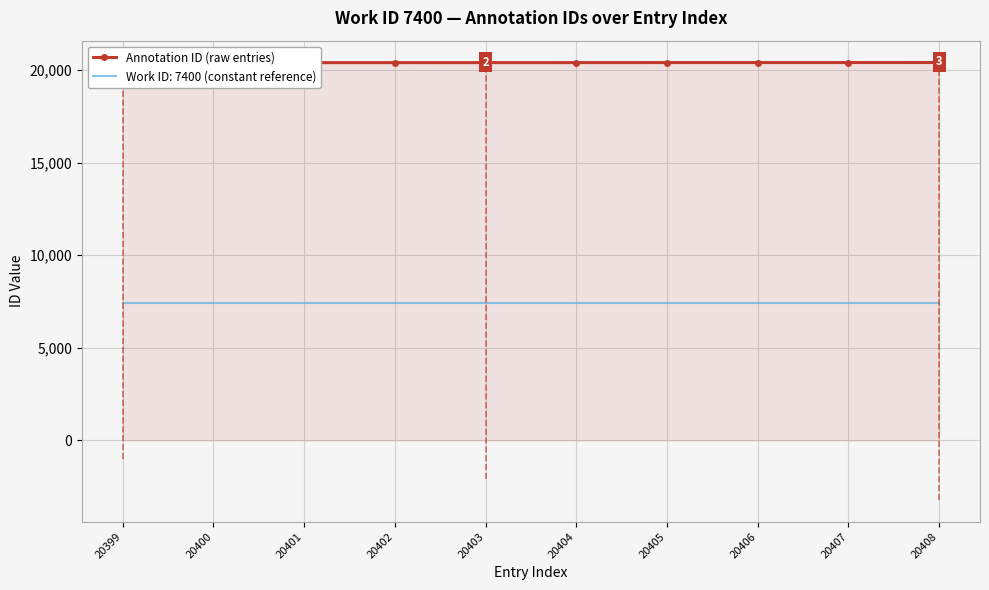

What is the change in value from 20400 to 20407?

+7